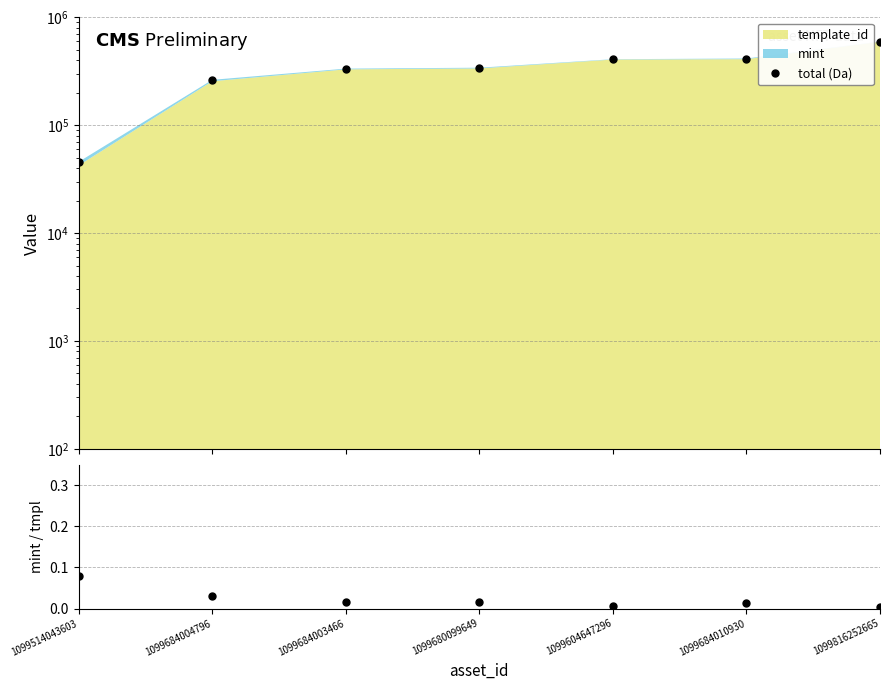

What is the difference between the maximum and minimum values in the total (Da) series?

551589.0